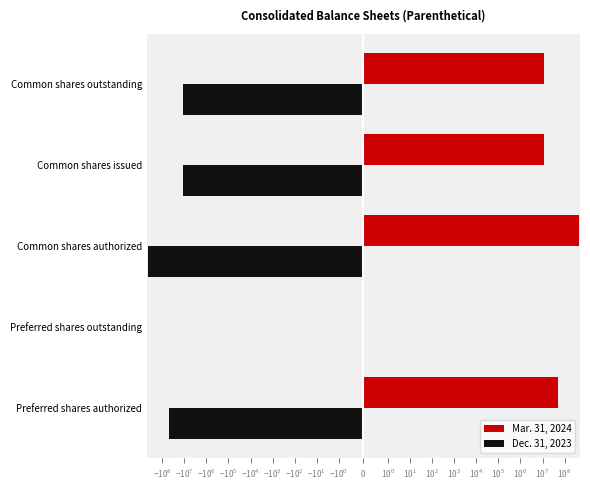

How many values in Dec. 31, 2023 are below zero?

4